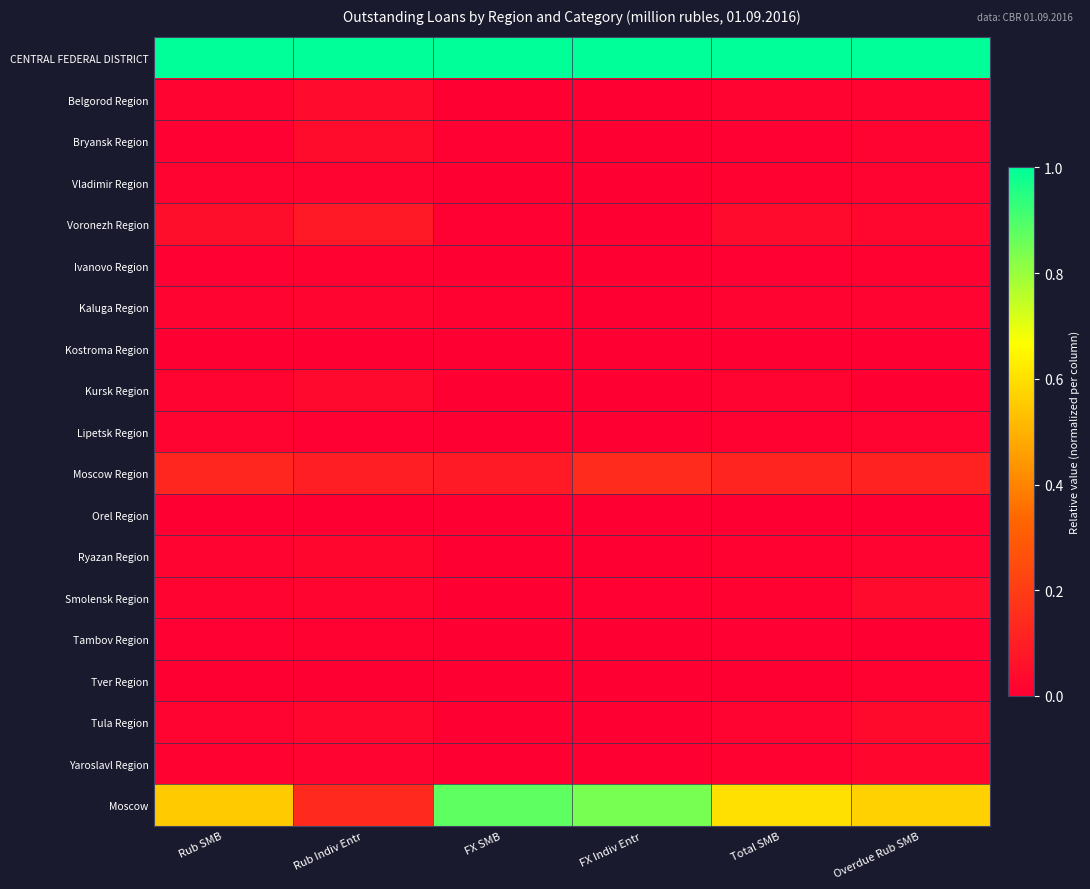

Which series has the largest total across all categories?

CENTRAL FEDERAL DISTRICT